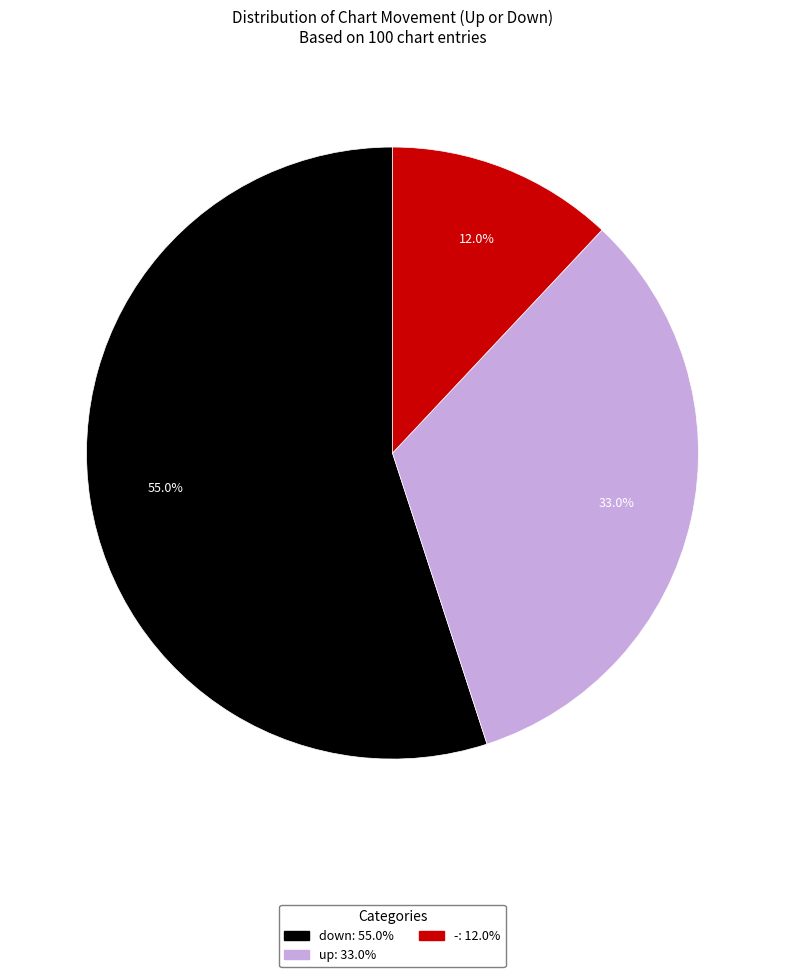

Which category has the smallest portion of the pie?

-